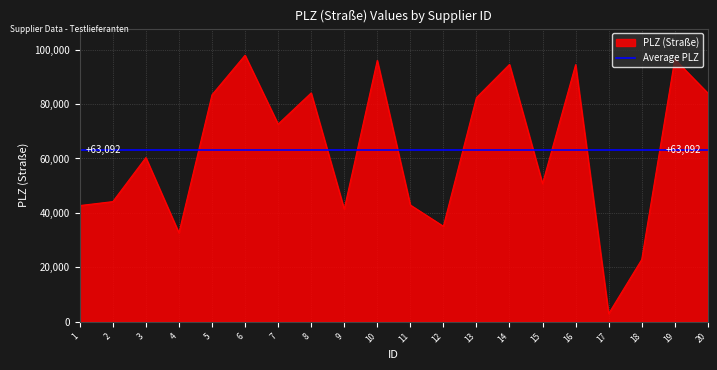

List the labels in order of value, smallest first.

17, 18, 4, 12, 9, 1, 11, 2, 15, 3, 7, 13, 5, 20, 8, 16, 14, 10, 19, 6